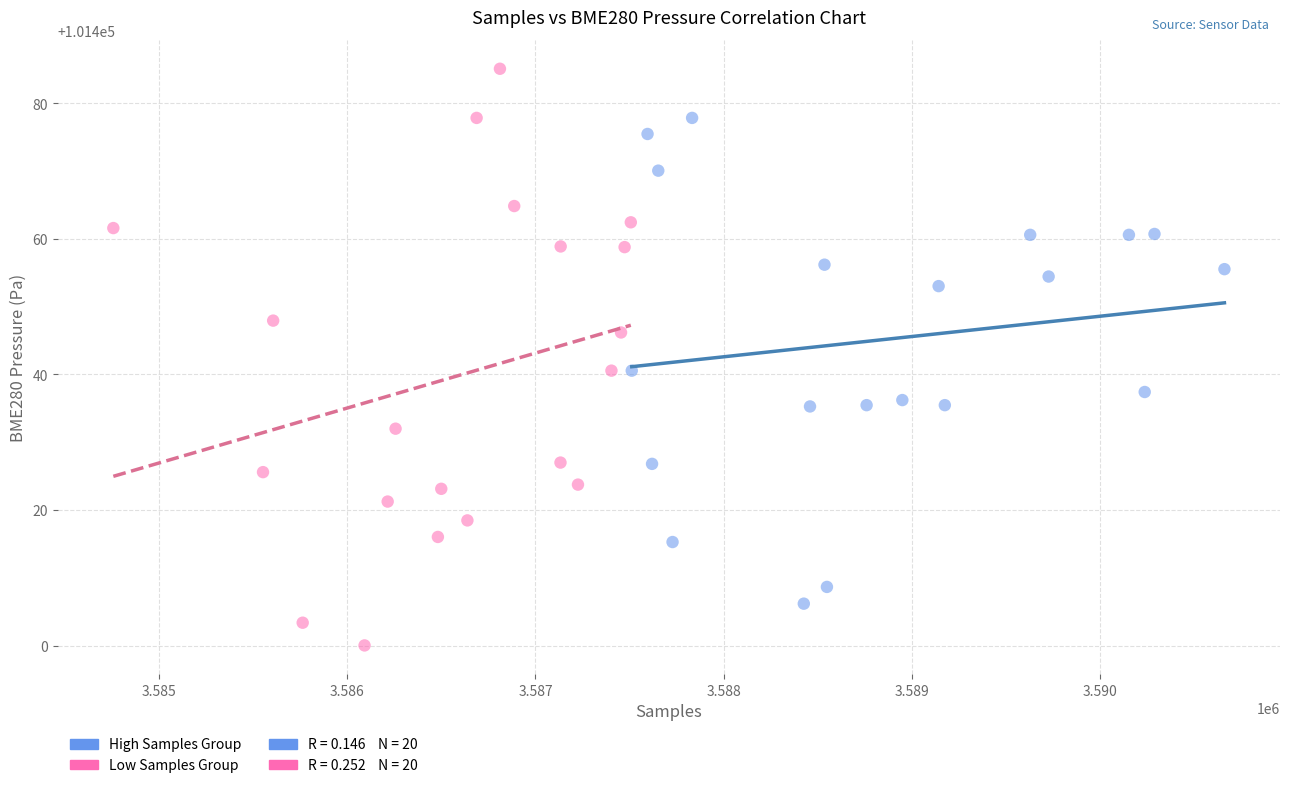

Which series contains the lowest Y value?

Low Samples Group